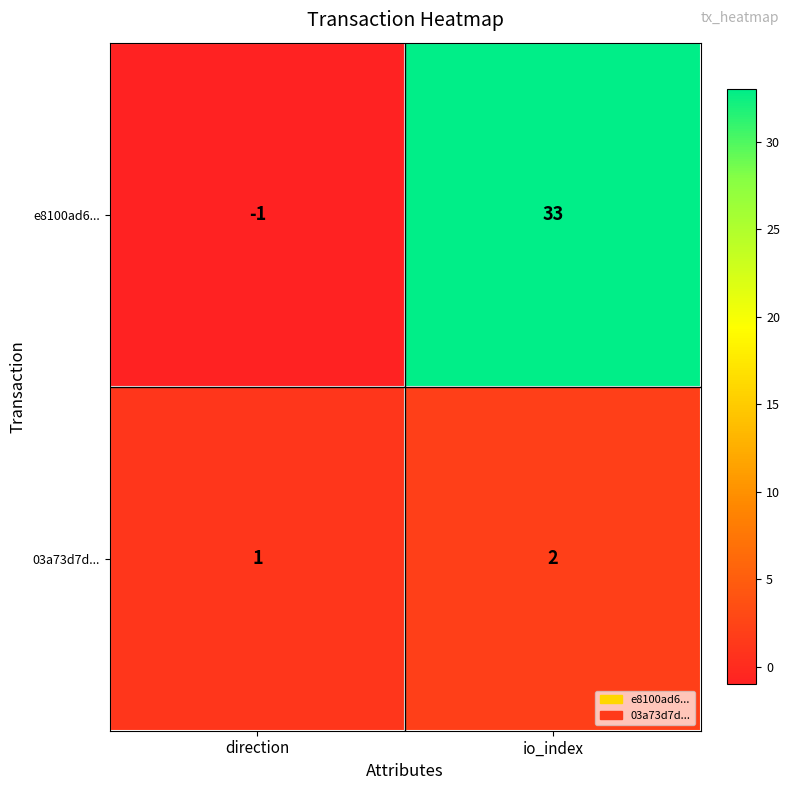

True or false: e8100ad6... has a value of 33 at io_index.

True